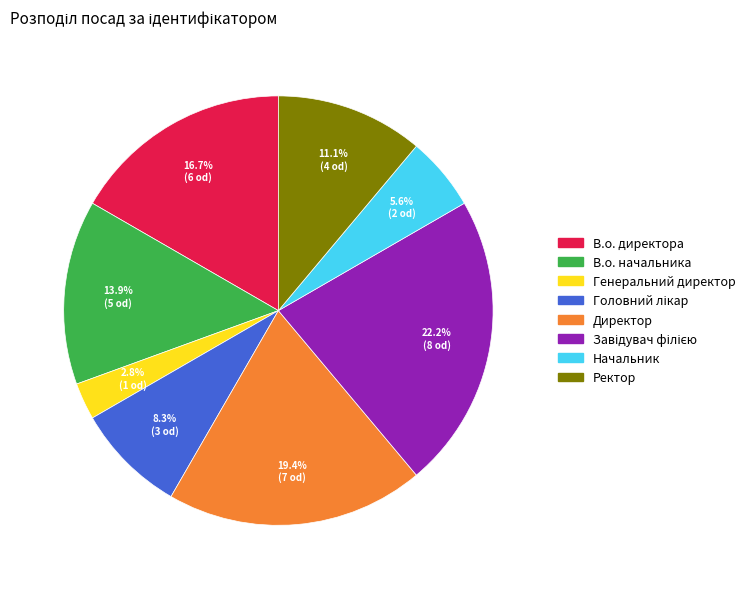

How many segments does this pie chart have?

8